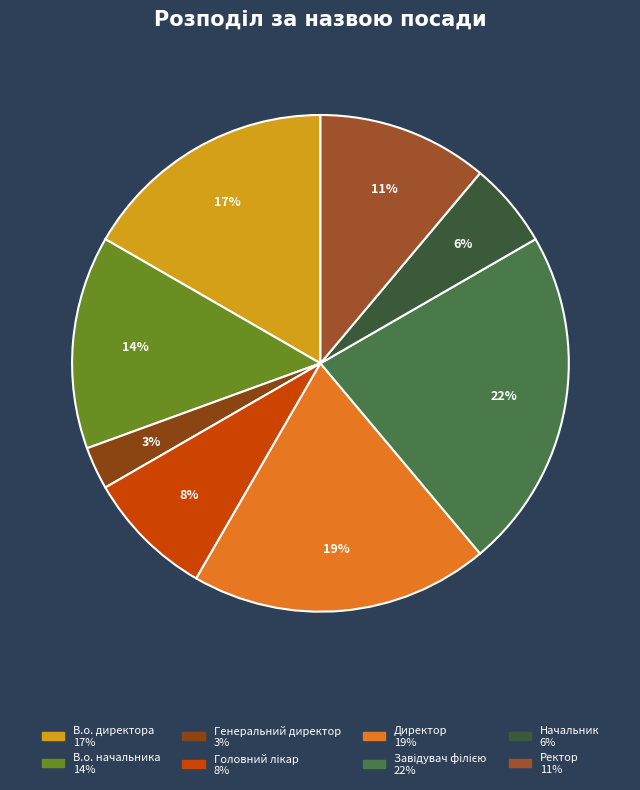

How many segments does this pie chart have?

8